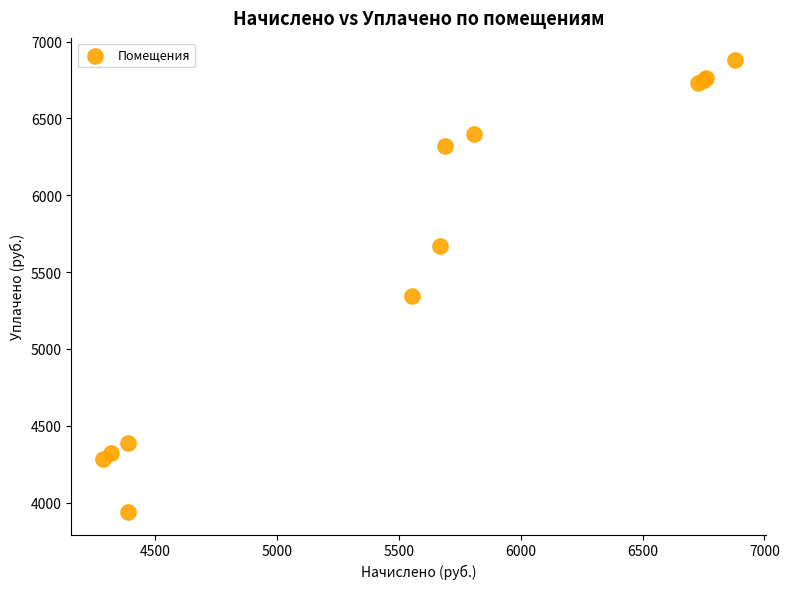

What Y value in the scatter plot is closest to 5408?

5346.9